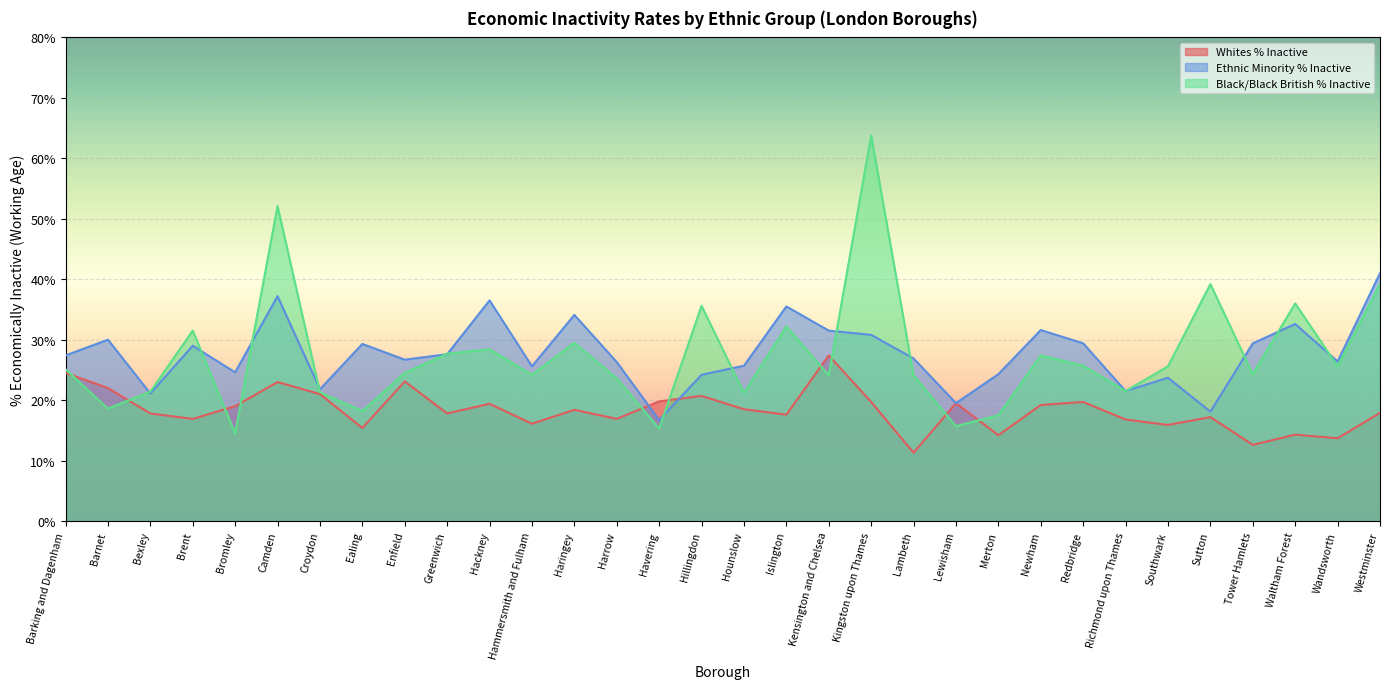

What is the label of the 19th point from the left?

Kensington and Chelsea